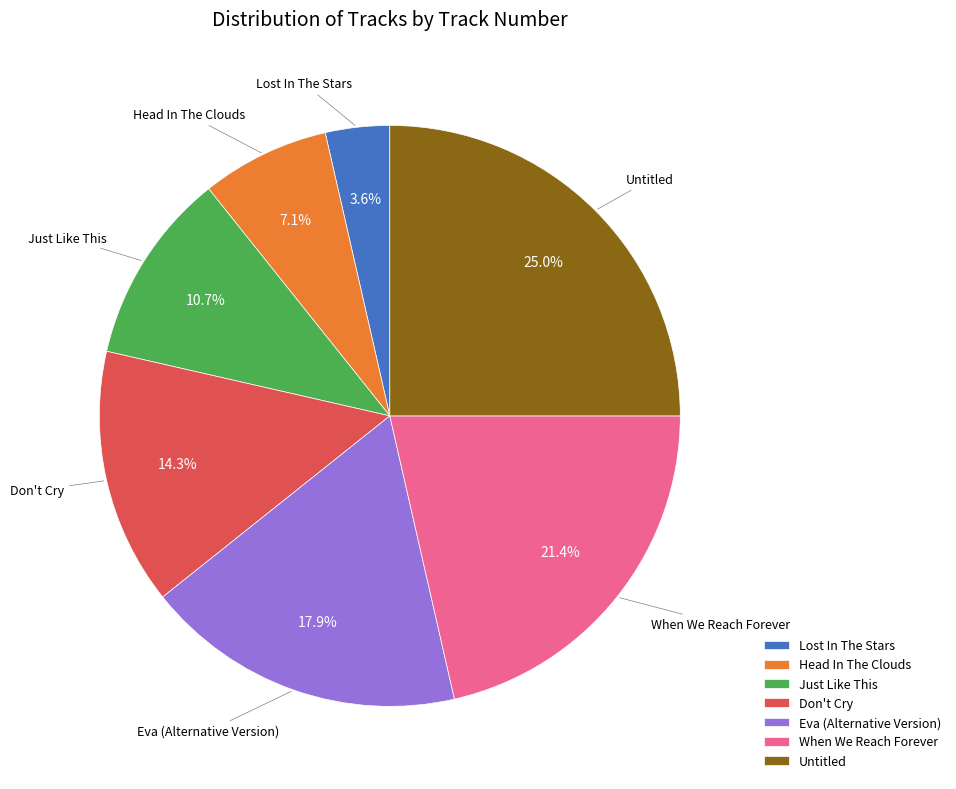

To the nearest percent, what is the combined percentage of Lost In The Stars and When We Reach Forever?

25%